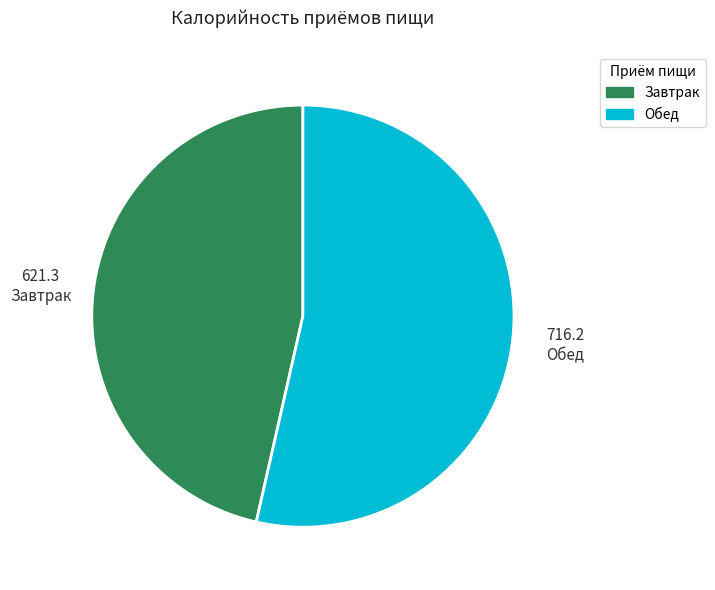

How many slices are in this pie chart?

2